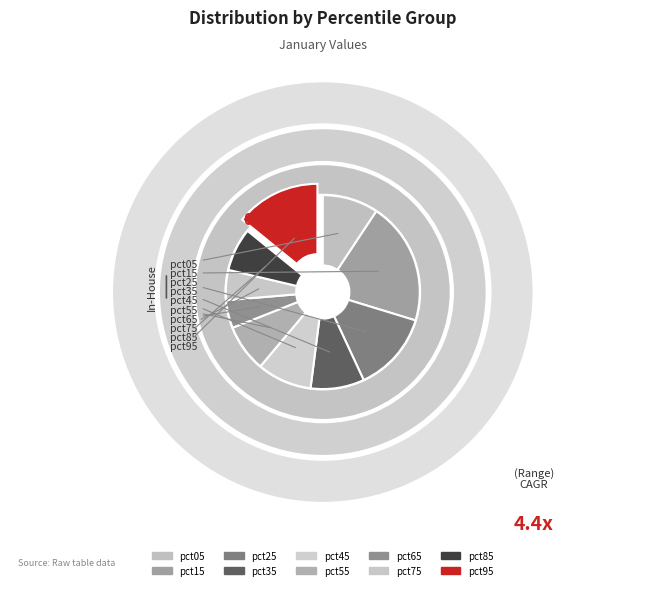

Rank the categories by value from lowest to highest.

pct65, pct75, pct85, pct55, pct35, pct45, pct05, pct25, pct95, pct15